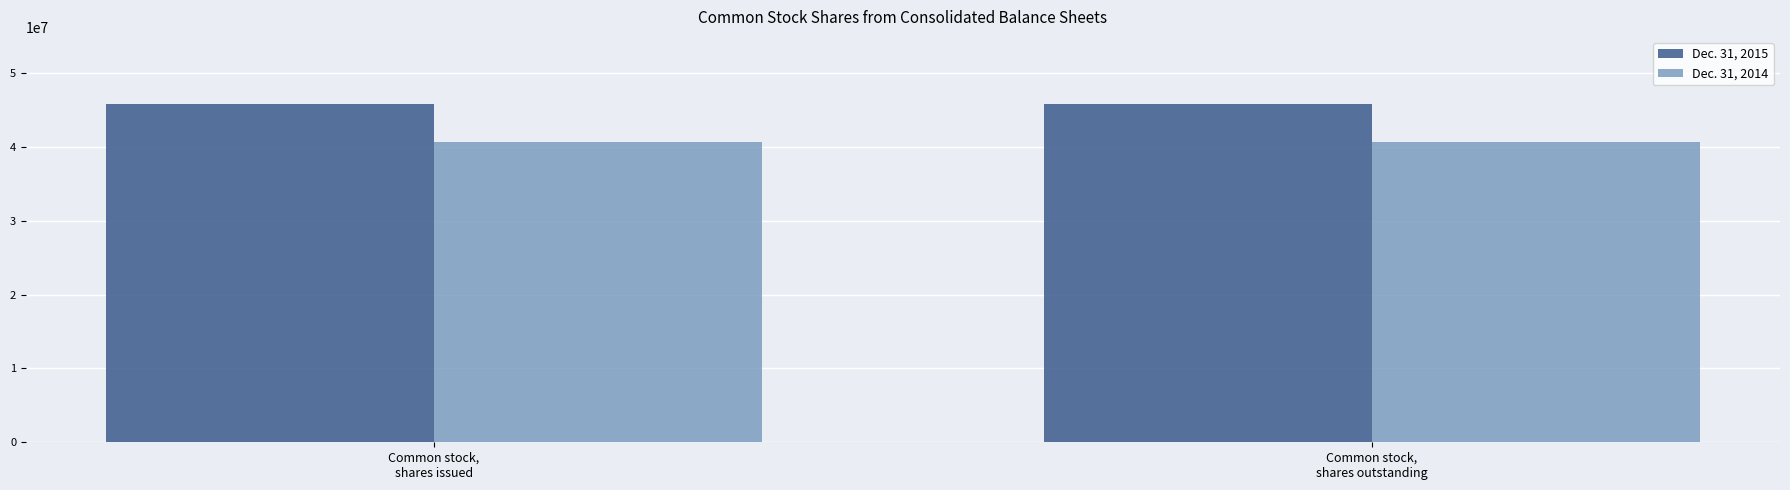

True or false: Dec. 31, 2015 has a value of 45776455 at Common stock,
shares issued.

True